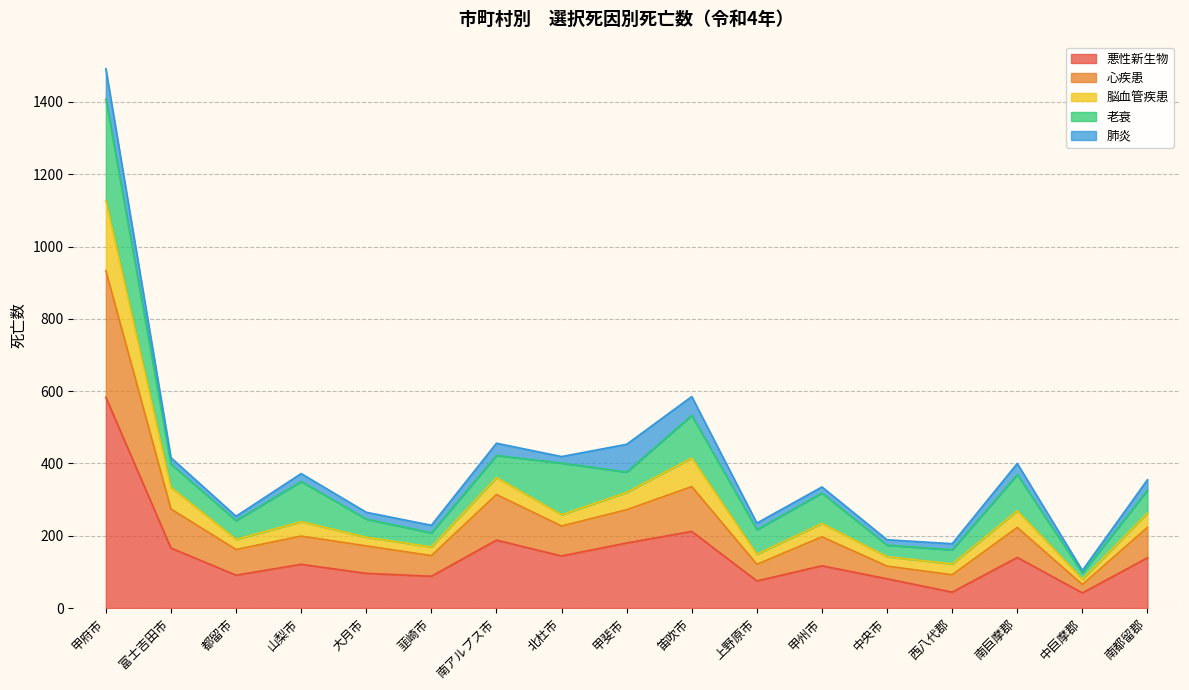

How many interior local peaks does the 脳血管疾患 series have?

5